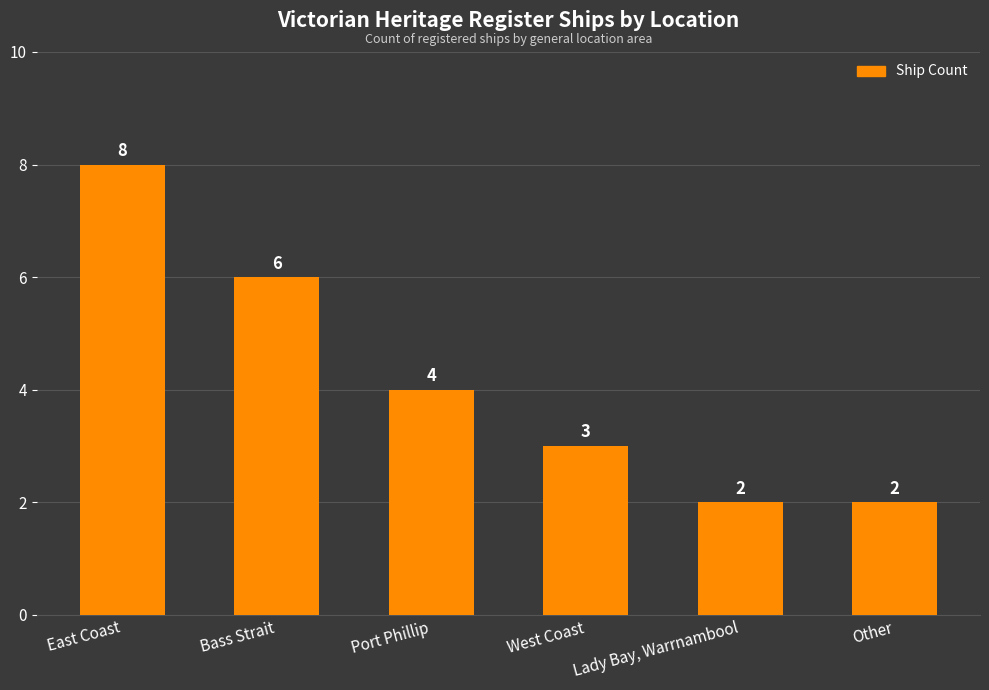

What is the minimum value shown in the chart?

2